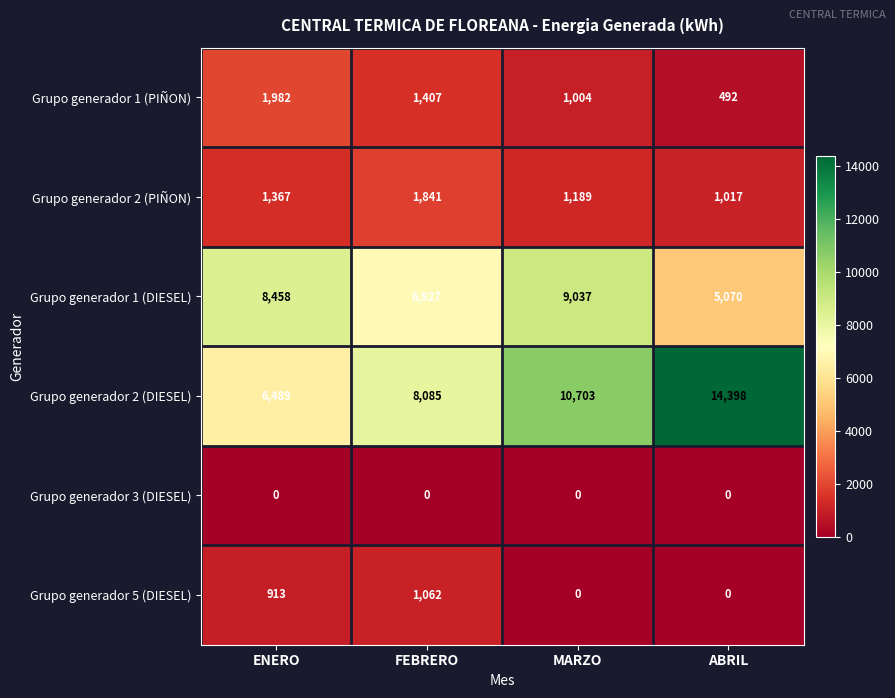

The value of Grupo generador 2 (DIESEL) at FEBRERO is 12331. True or false?

False